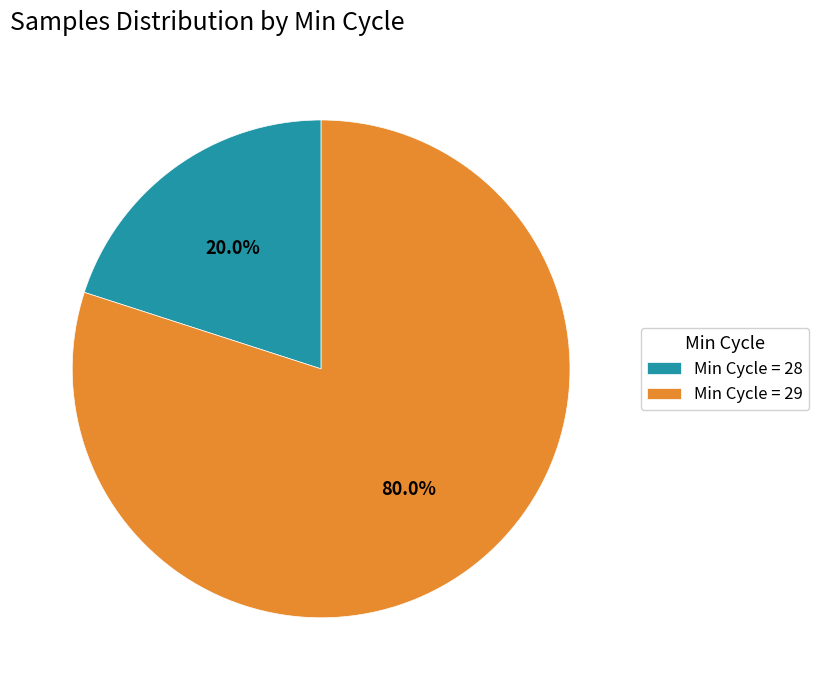

What percentage do Min Cycle = 29 and Min Cycle = 28 together represent?

100.0%